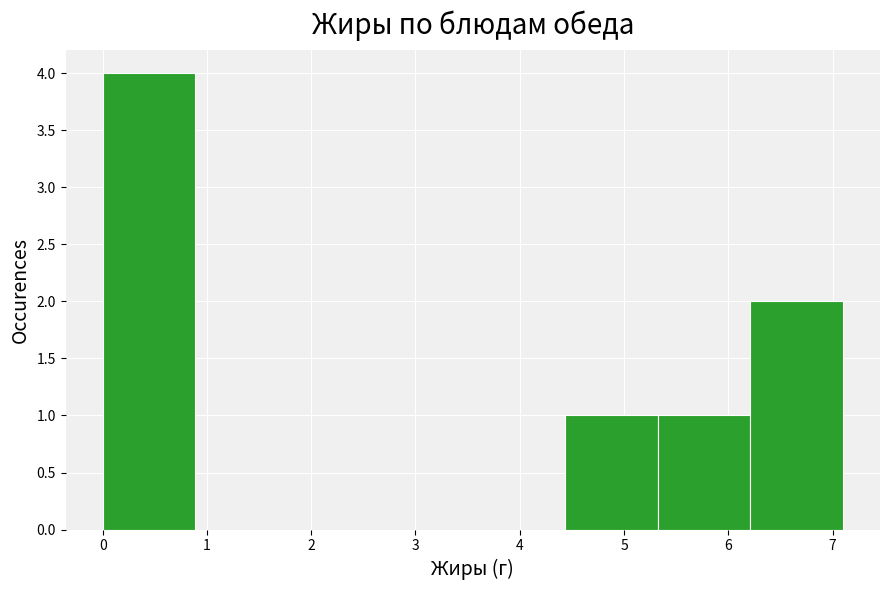

How tall is the bar that spans 0.0 to 0.9 on the x-axis? Neither the bar edges nor the heights are printed on the chart, so give them approximately, as read against the axes.

4